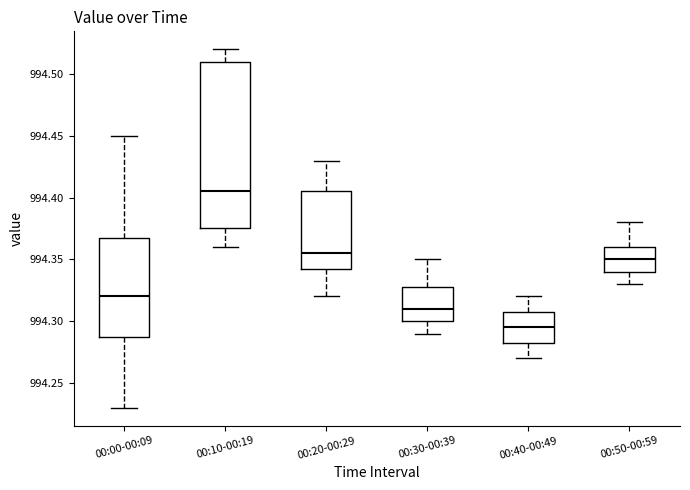

Which box's median line is the lowest?

00:40-00:49